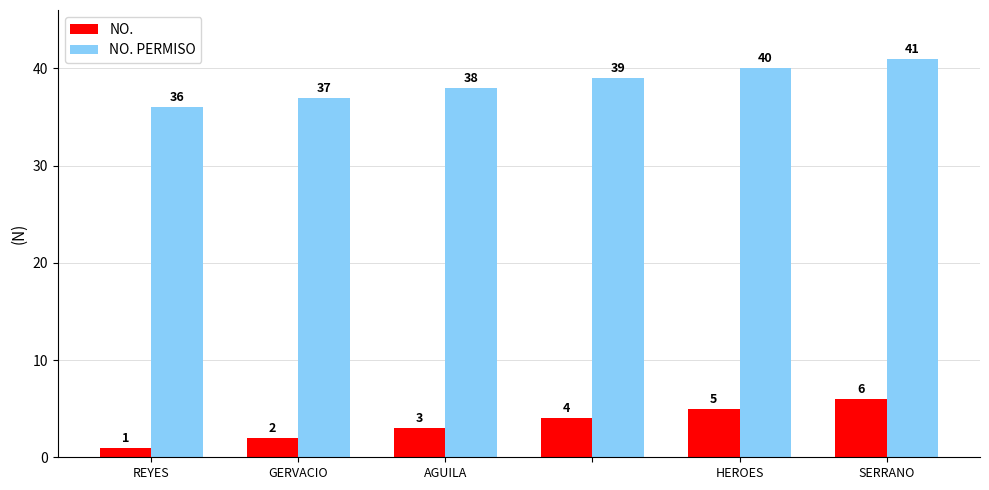

Reading left to right, extract all data points from this chart.

NO.: 1	2	3	4	5	6
NO. PERMISO: 36	37	38	39	40	41